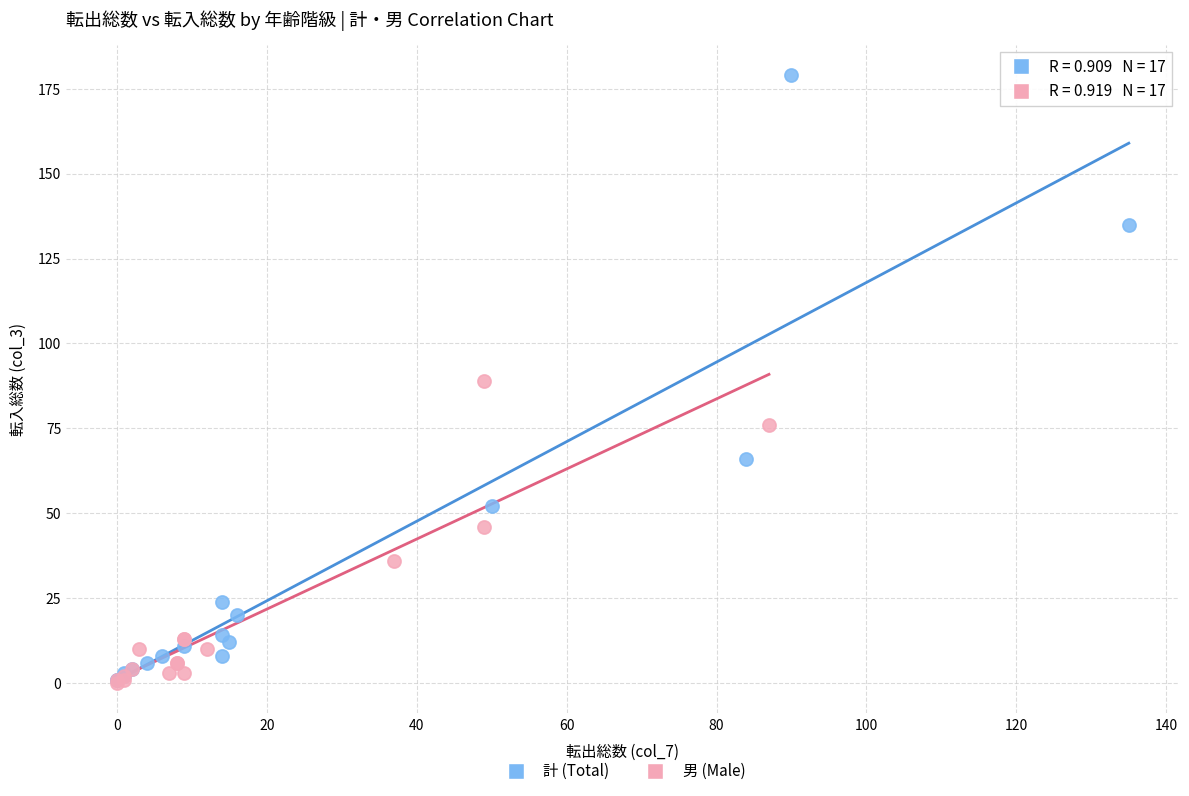

Which series reaches the maximum Y coordinate?

計 (Total)